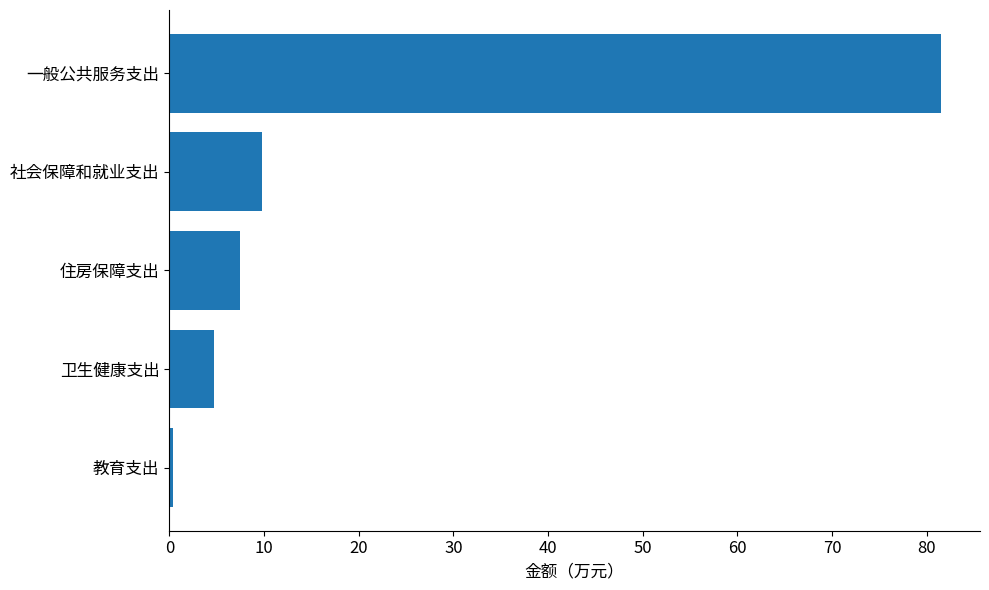

What is the difference between the second highest and second lowest values?

5.1